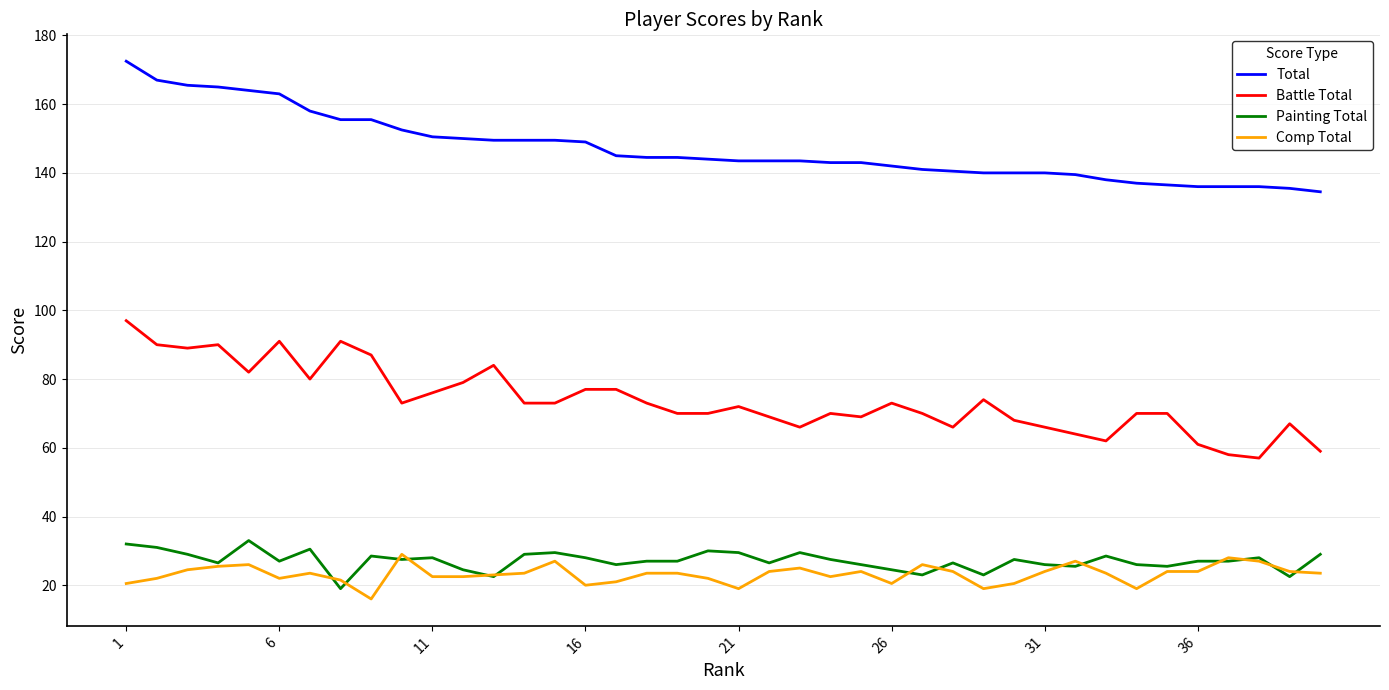

True or false: Painting Total and Total cross at least once.

False